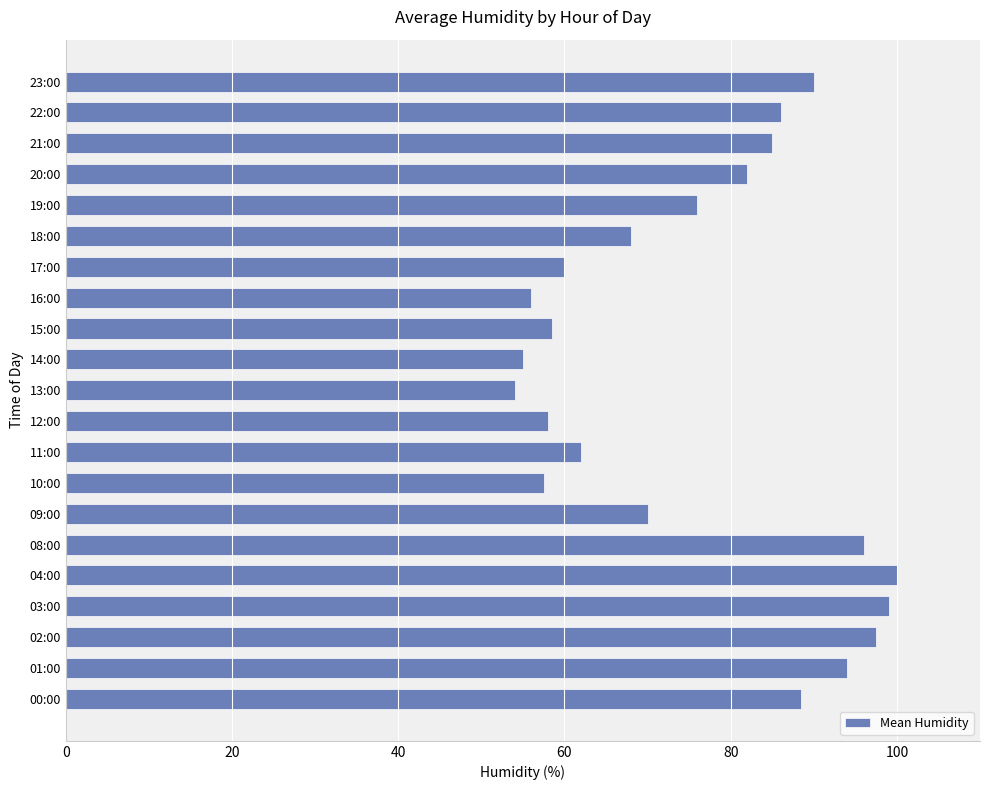

What is the smallest value displayed?

54.0